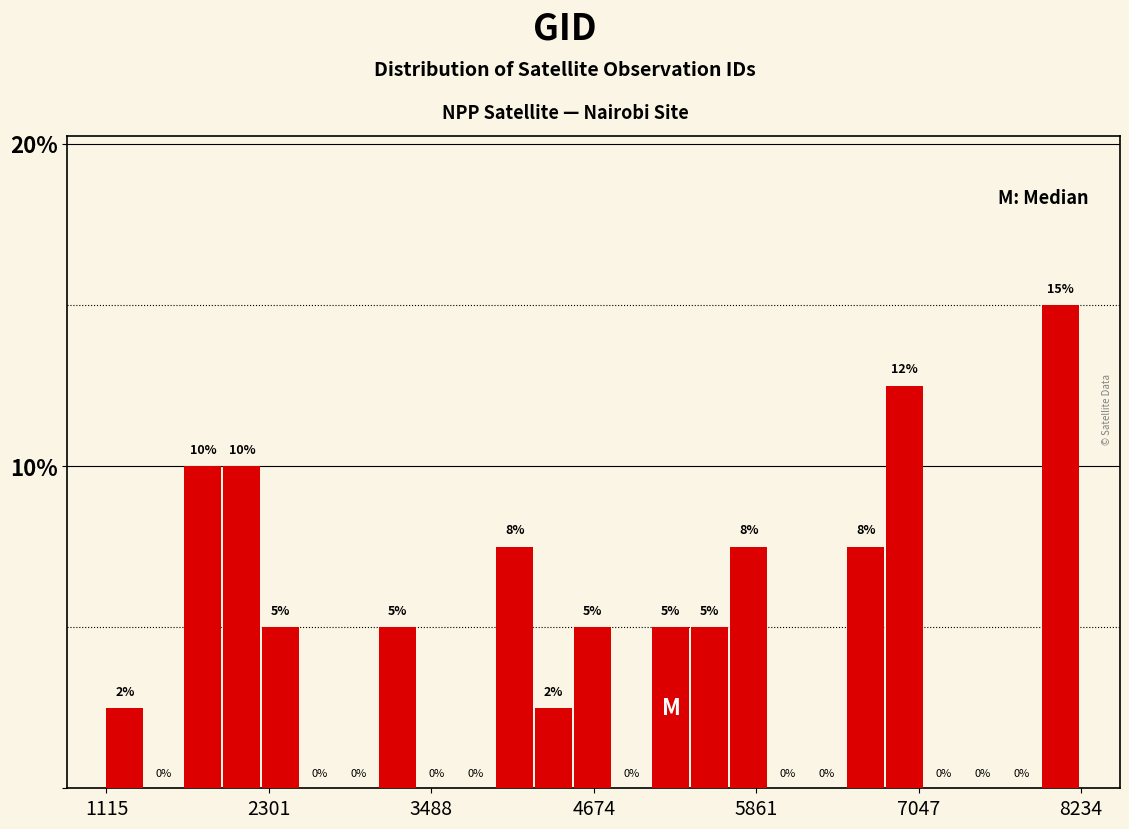

Around what value on the x-axis is the tallest bar? Give the approximate position of its centre, as read against the axis.

8000